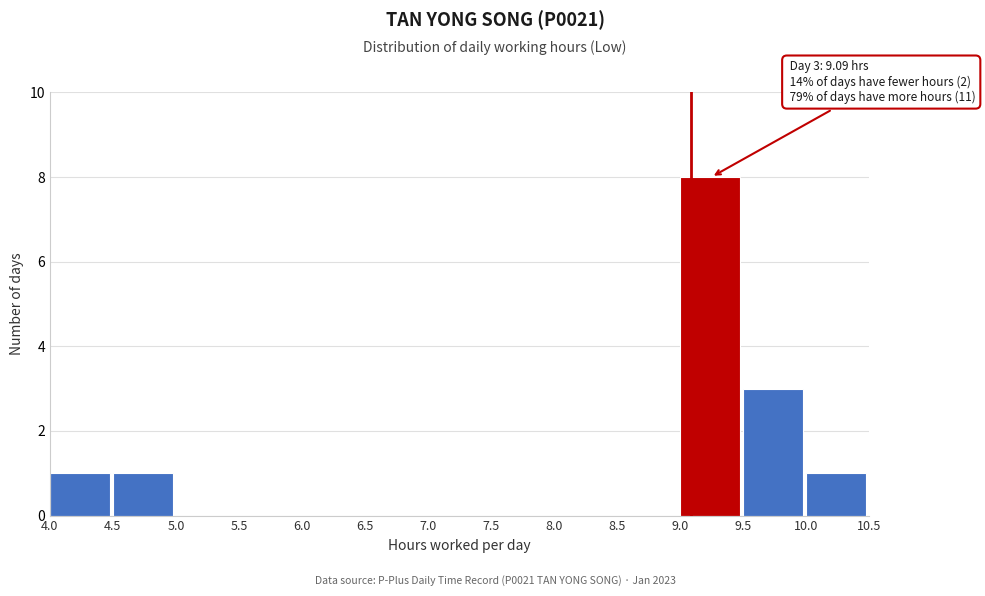

Which range on the x-axis has the tallest bar?

9.0 to 9.5